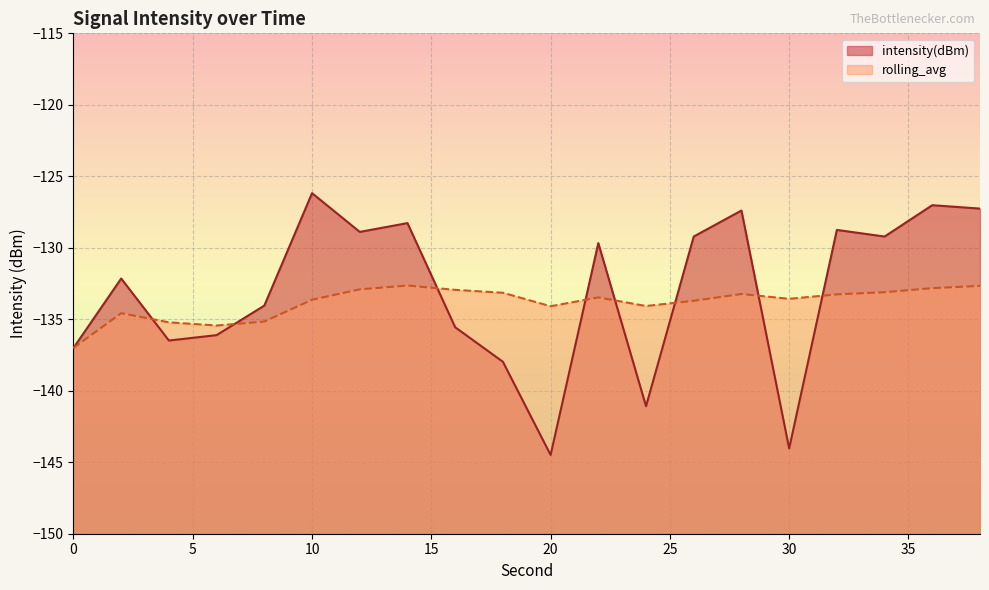

What is the value of the rolling_avg point at the 5th from the left?

-135.2